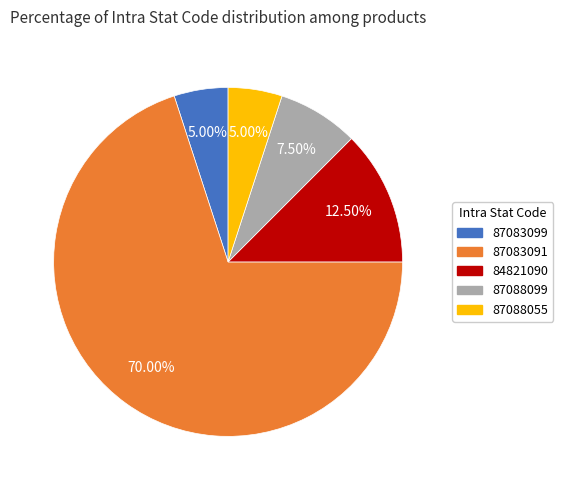

Combined, do 87083099 and 84821090 account for over 50%?

No